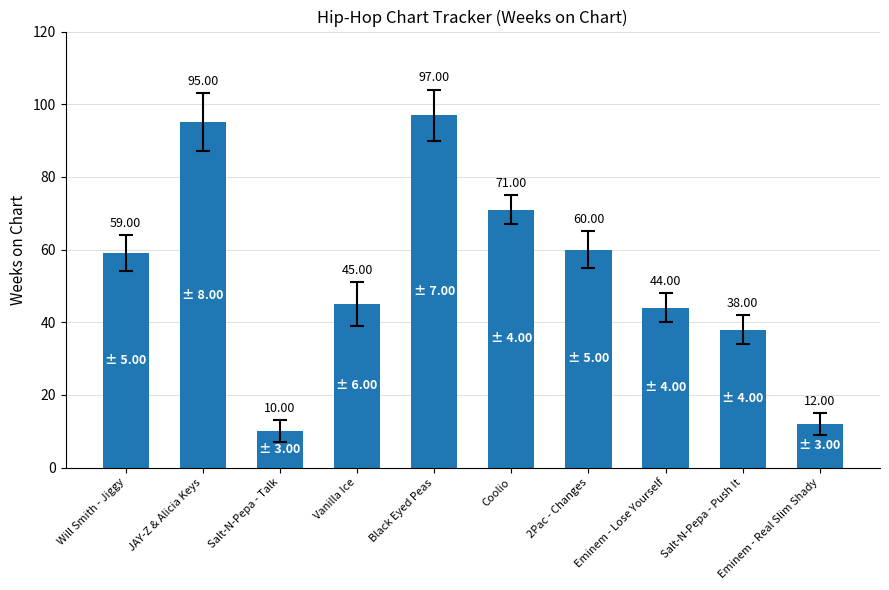

What is the sum of all values?

531